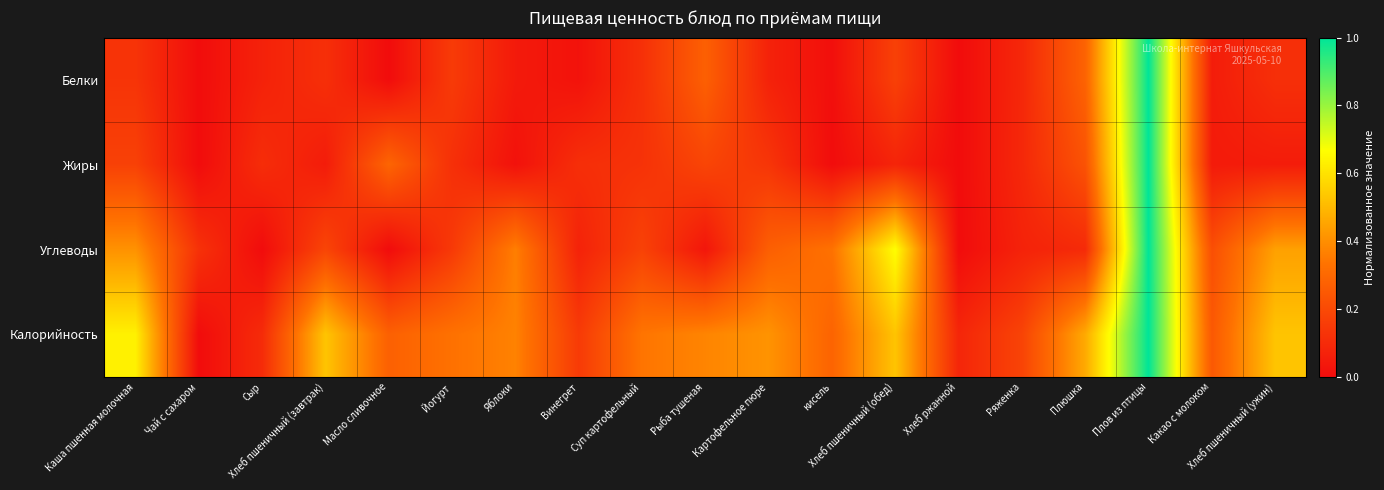

Between Какао с молоком and Хлеб пшеничный (ужин), which series saw the biggest shift?

Калорийность